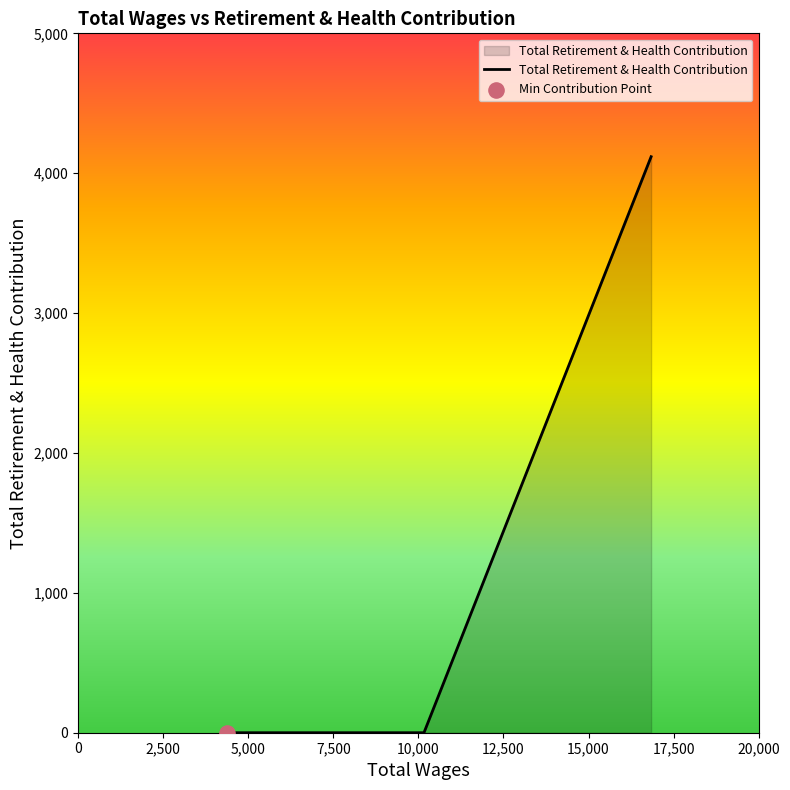

What is the greatest value displayed?

4118